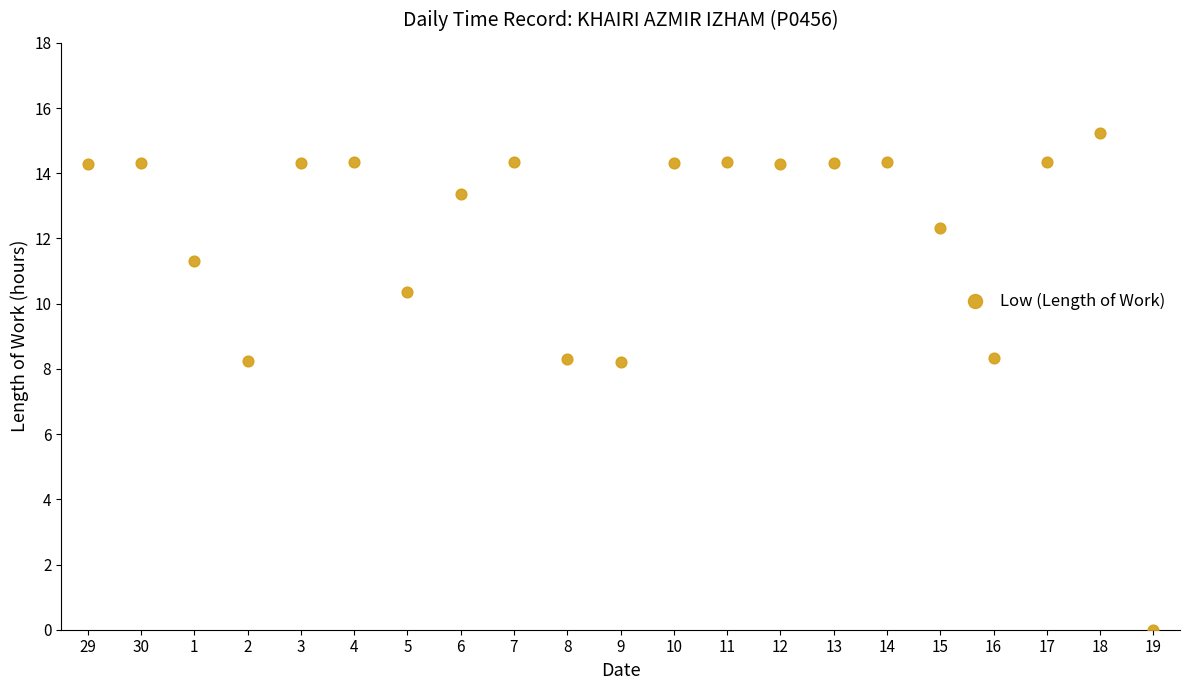

What is the range of Y values (max minus min)?

15.2